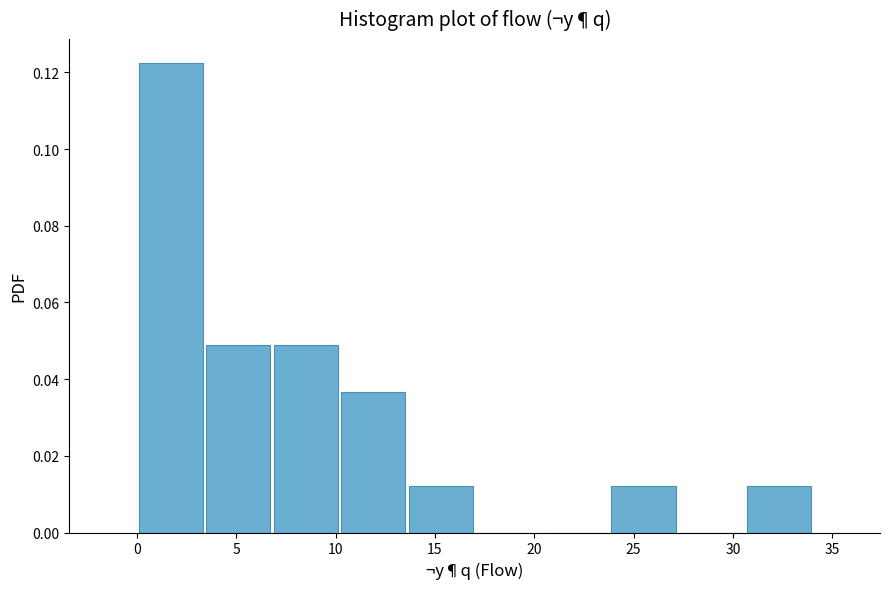

Reading left to right, list every bar in this chart as the range it spans on the x-axis followed by its height. Neither the bar edges nor the heights are printed on the chart, so give them approximately, as read against the axes.

0.0 to 3.4: 0.122
3.4 to 6.8: 0.050
6.8 to 10.2: 0.050
10.2 to 13.6: 0.036
13.6 to 17.0: 0.012
17.0 to 20.4: 0
20.4 to 23.8: 0
23.8 to 27.2: 0.012
27.2 to 30.6: 0
30.6 to 34.0: 0.012